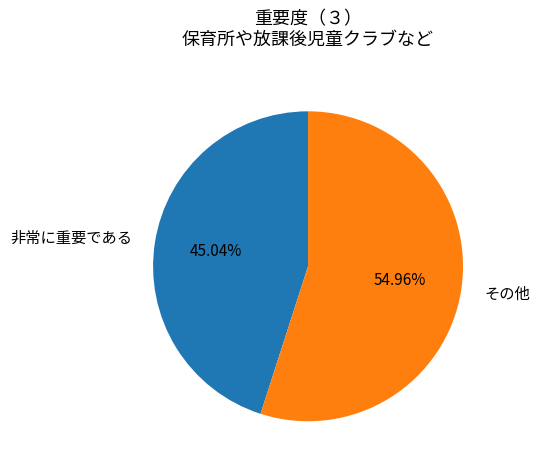

What is the smallest slice in the pie chart?

非常に重要である